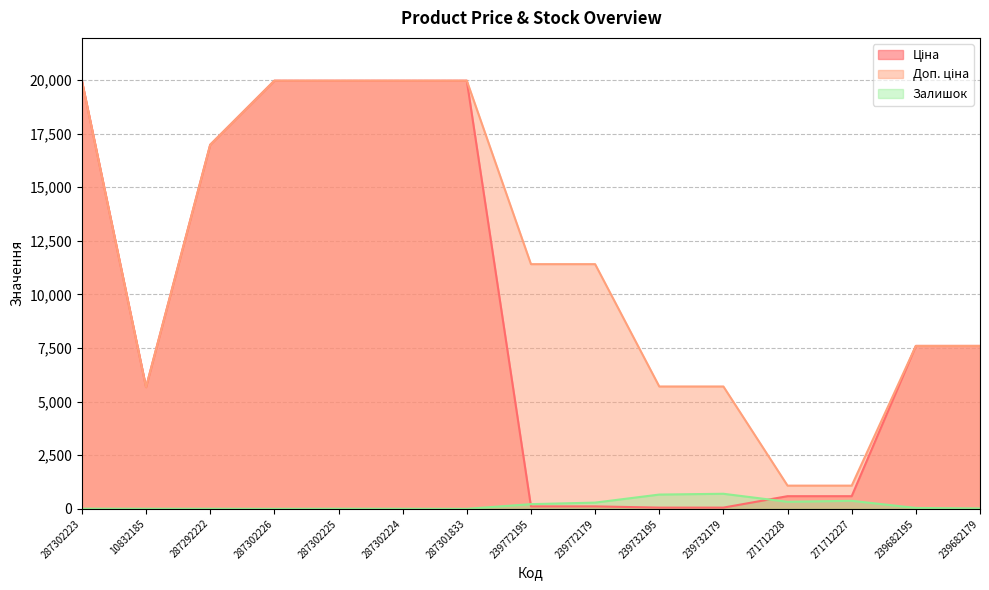

Rank the series by their average value, from lowest to highest.

Залишок, Ціна, Доп. ціна